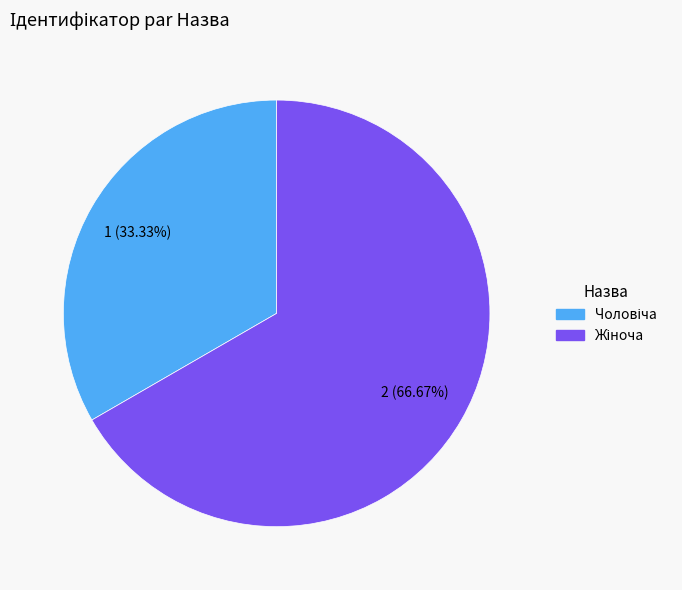

Does any single category account for the majority?

Yes